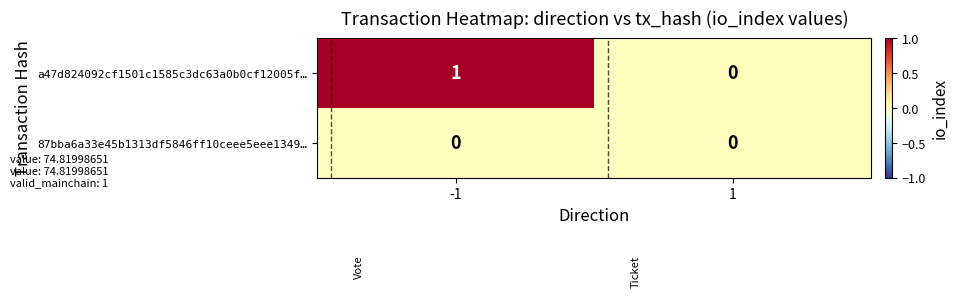

Which series has the largest total across all categories?

a47d824092cf1501c1585c3dc63a0b0cf12005f…